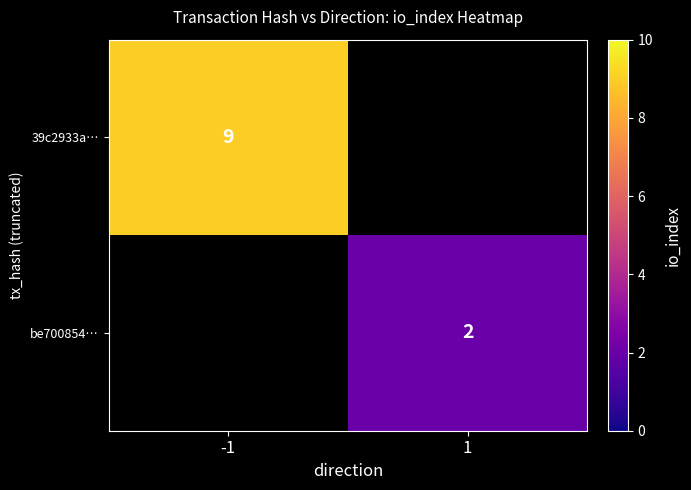

At how many categories does at least one series exceed 7?

1